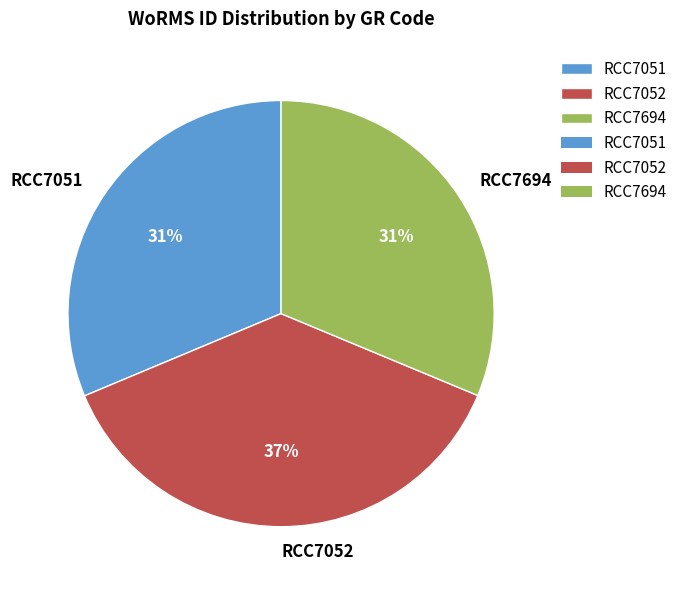

Does any single category account for the majority?

No